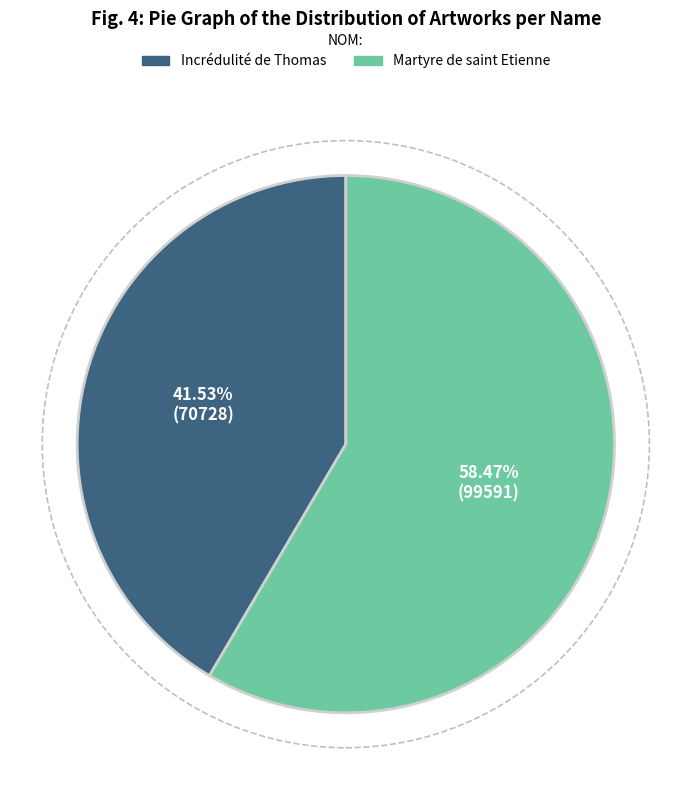

Do Martyre de saint Etienne and Incrédulité de Thomas together represent more than half of the pie?

Yes